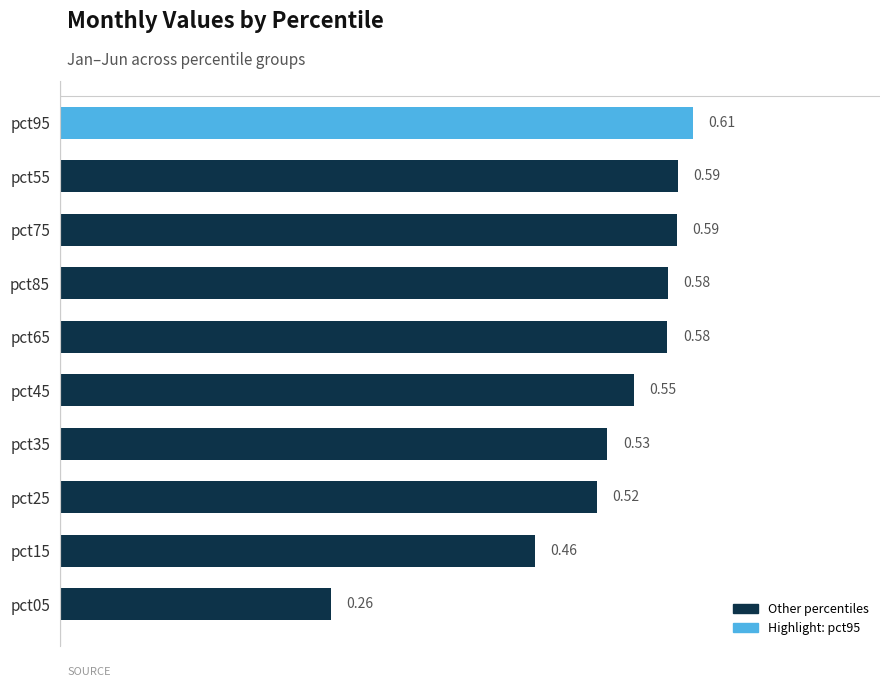

What is the sum of the values at pct85 and pct95?

1.2